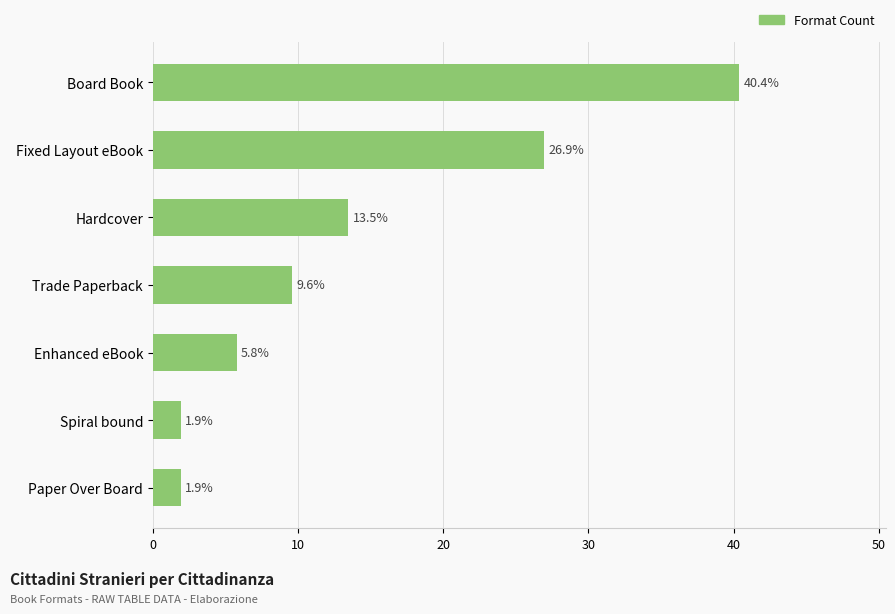

At which label is the value closest to 21?

Fixed Layout eBook